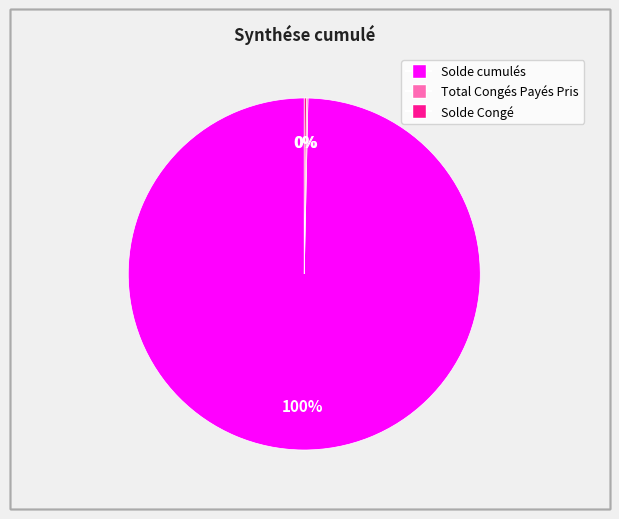

Is it true that Solde cumulés is 100% of the pie?

True